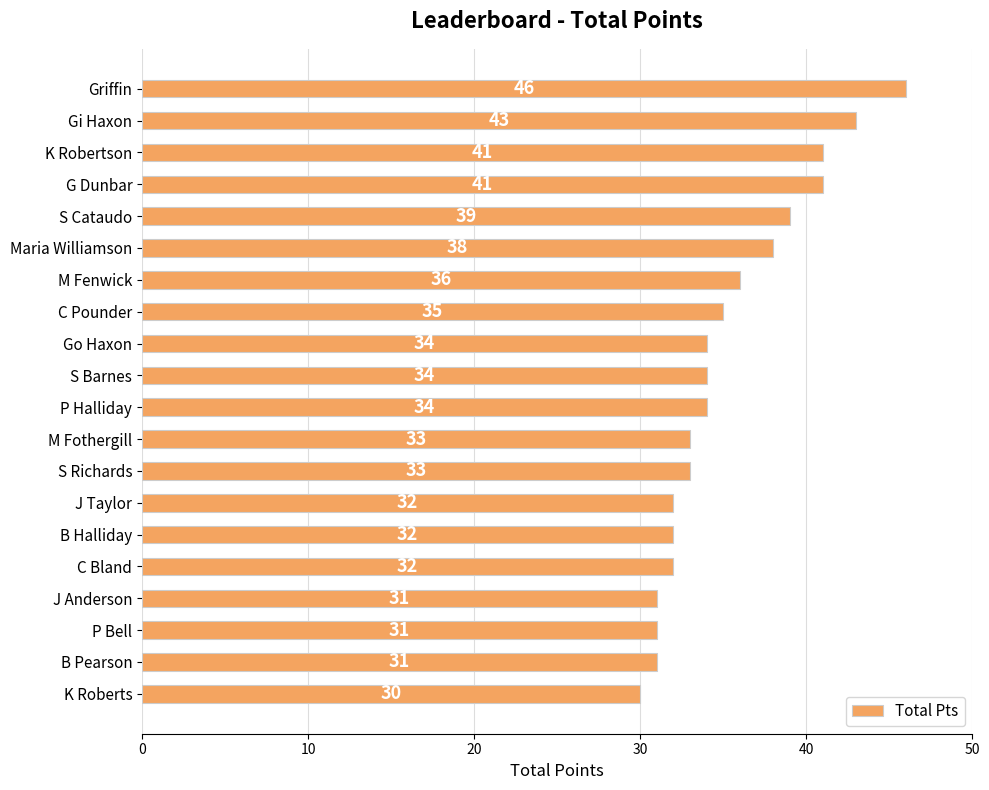

Are the bars grouped side by side (vs. stacked)?

No